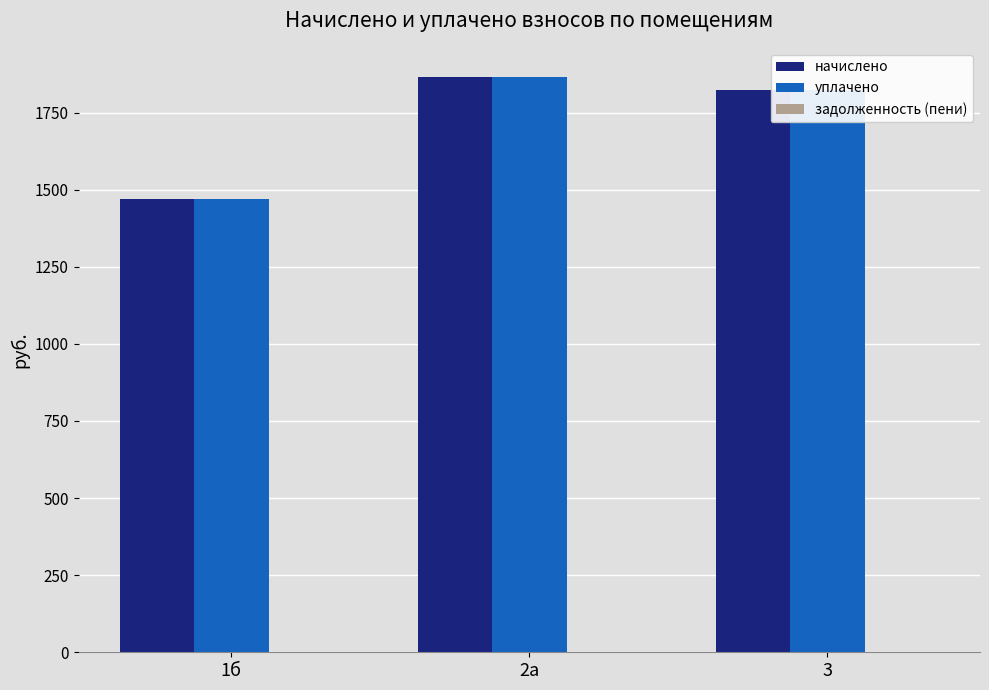

What is the difference between the second highest and minimum values in the начислено series?

352.0